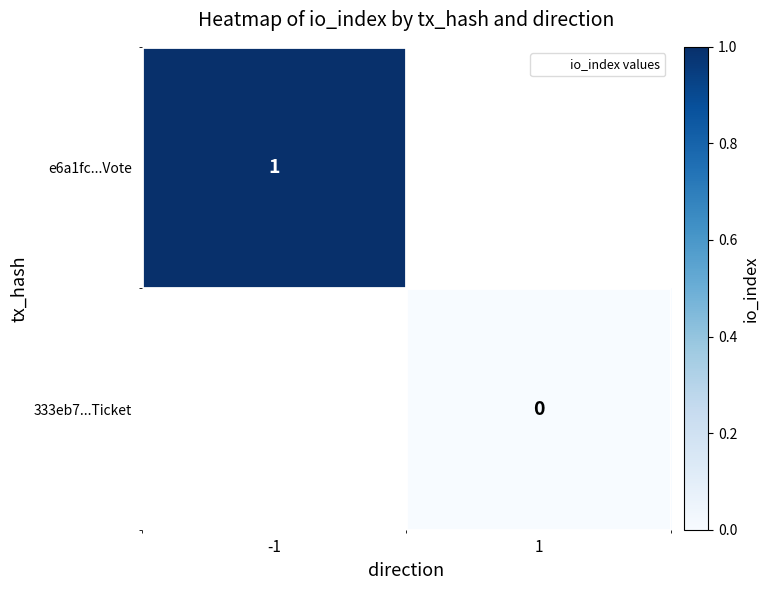

At -1, list the series in order from largest to smallest.

e6a1fc...Vote, 333eb7...Ticket